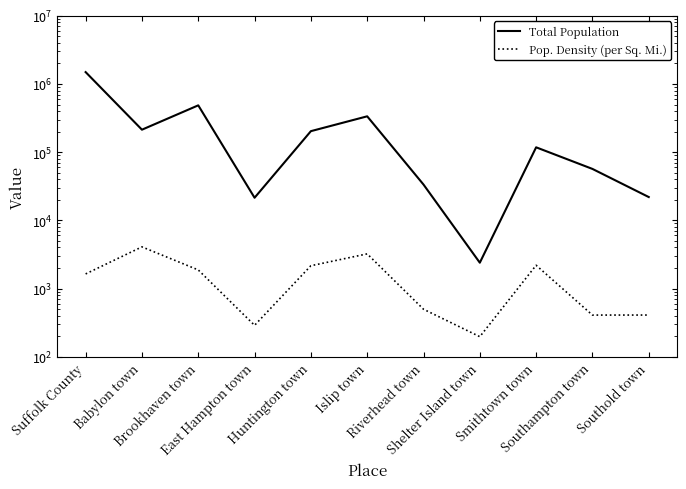

What is the maximum value shown in the chart?

1493350.0